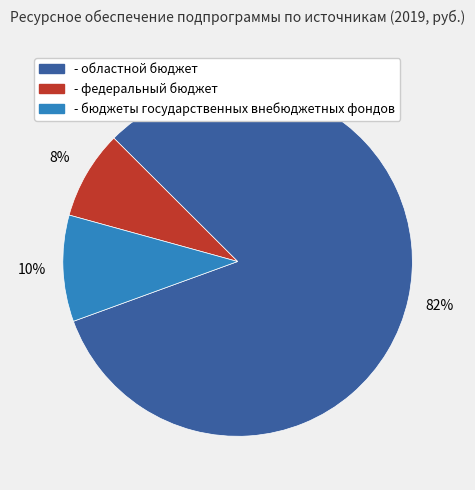

Which has a higher value, - федеральный бюджет or - областной бюджет?

- областной бюджет